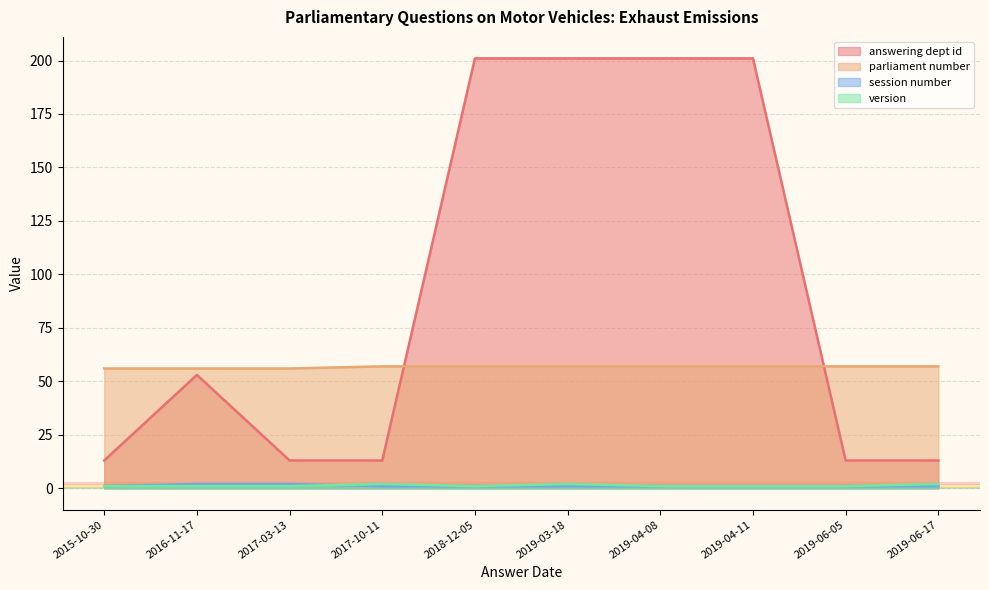

What is the average value of the session number series?

1